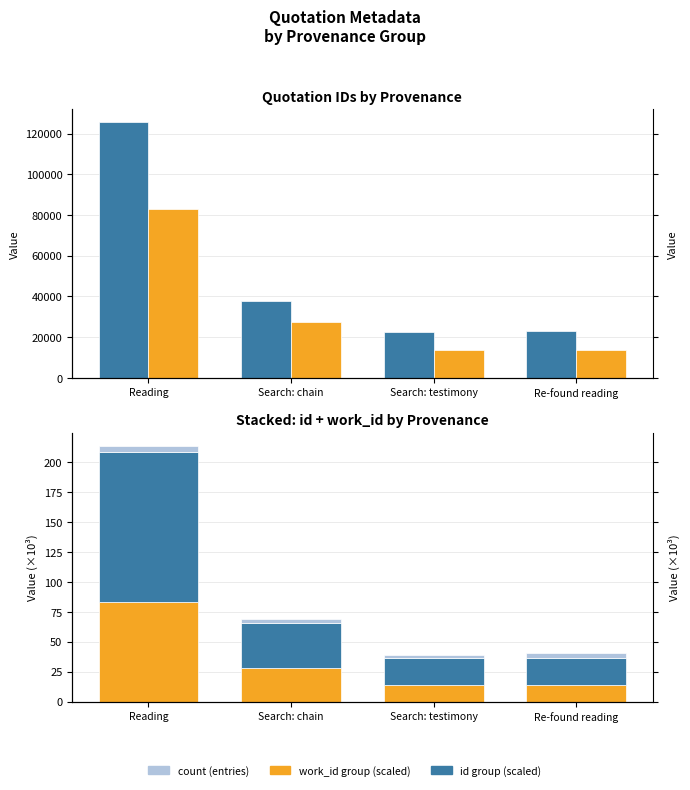

What is the spread (max minus min) of values at Re-found reading?

22928.0